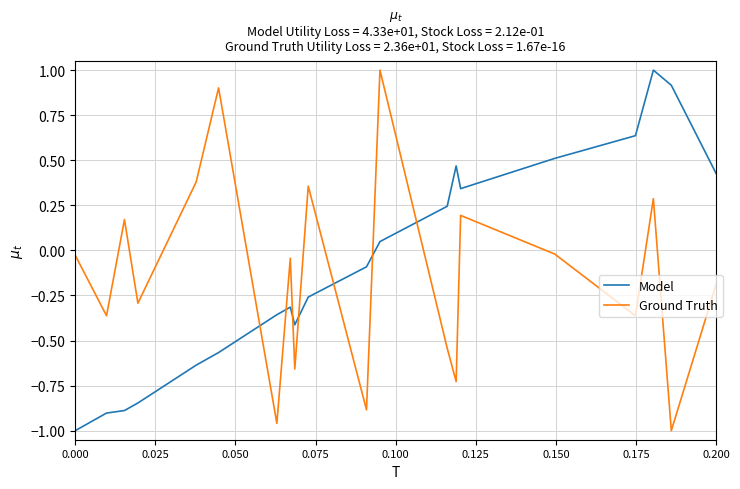

True or false: Ground Truth and Model cross at least once.

True